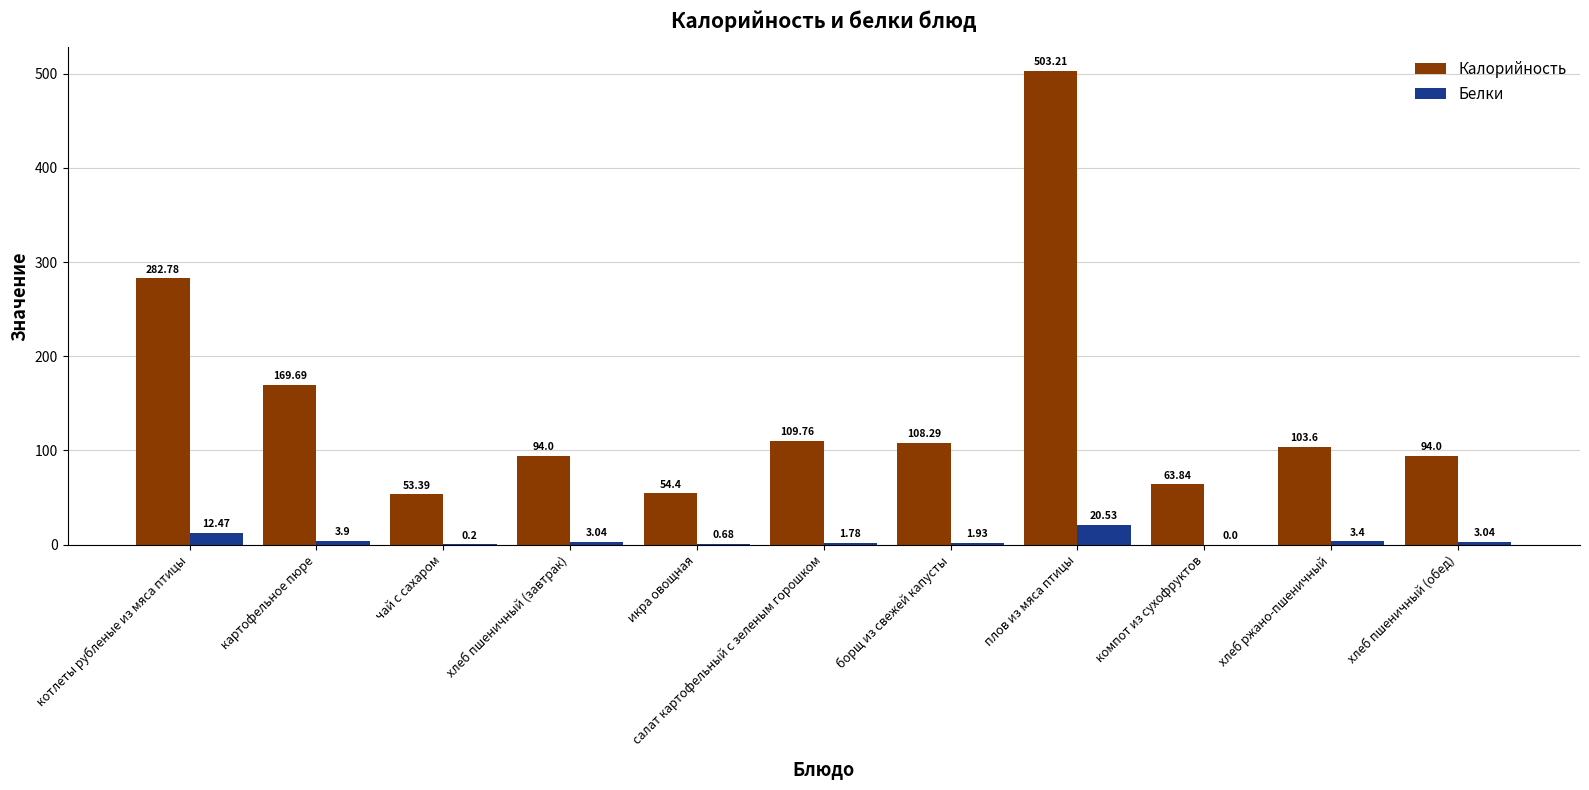

At which category is the sum across all series the highest?

плов из мяса птицы